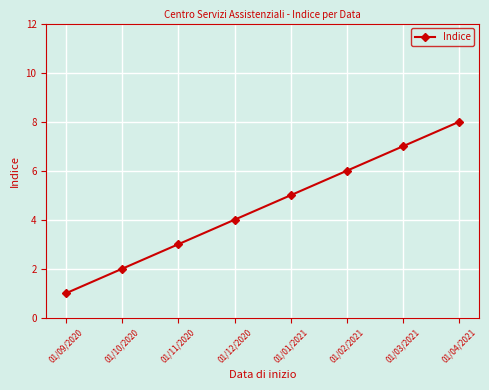

How many distinct data groups are displayed?

1